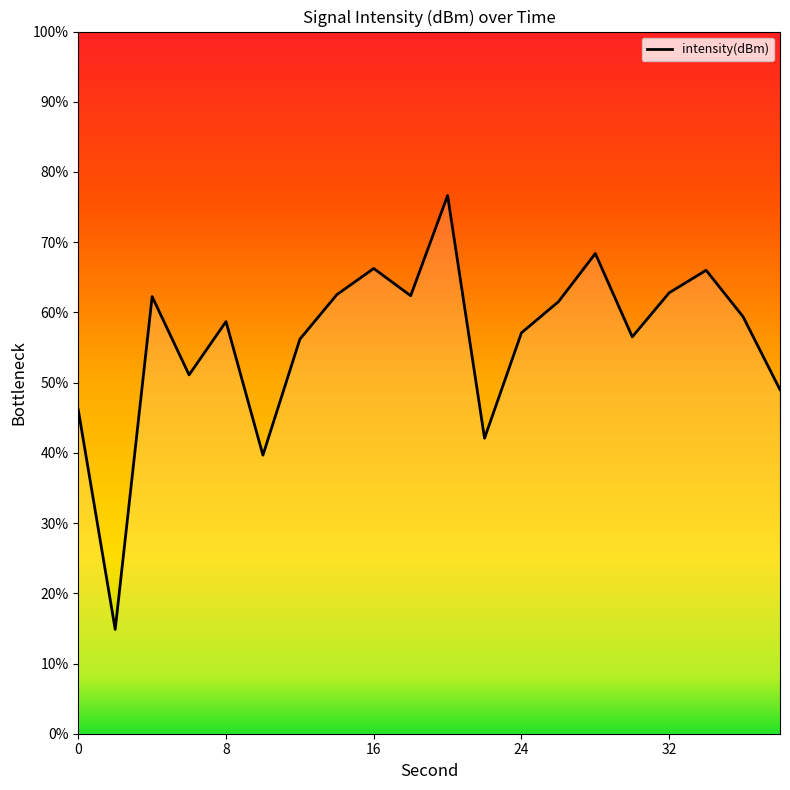

What is the smallest value displayed?

14.9